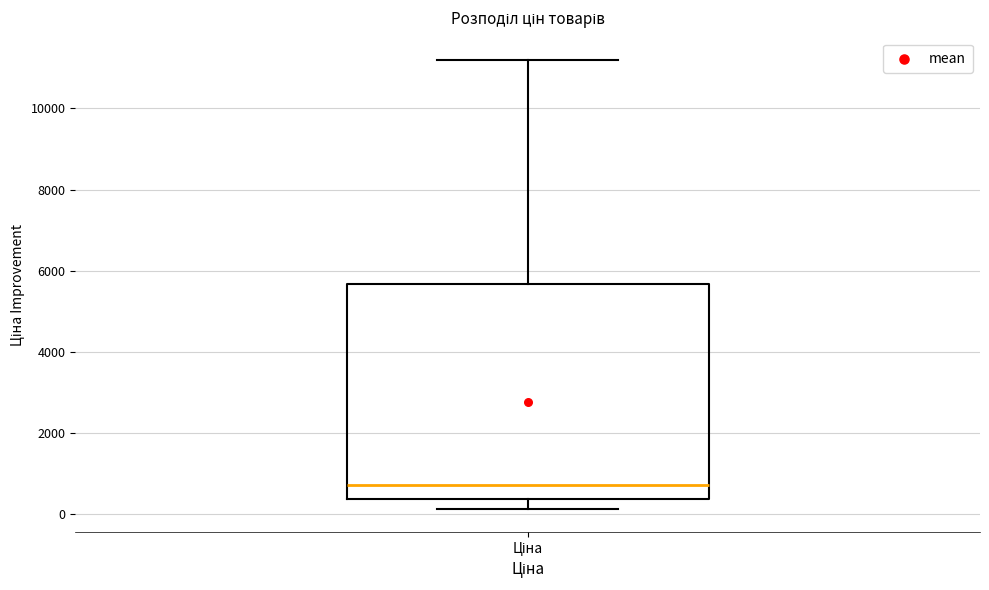

Transcribe this box plot: give where the median line is, the range the box spans, and where the two whiskers end, as read against the y-axis. The values are not printed on the chart, so give them approximately, as read against the axis.

median 800, box 400 to 5600, whiskers 200 to 11200